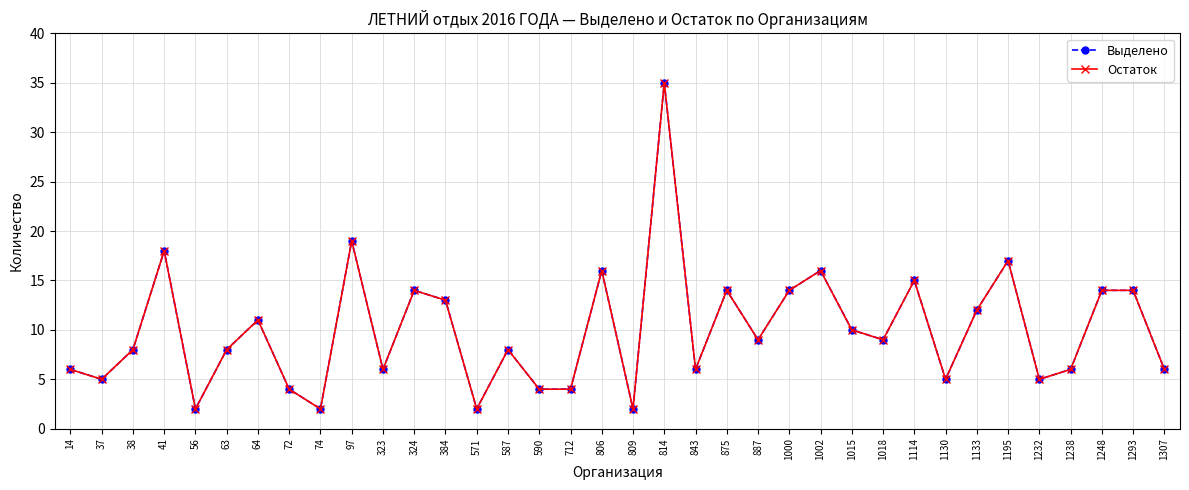

What is the value of the Остаток point at the 17th from the left?

4